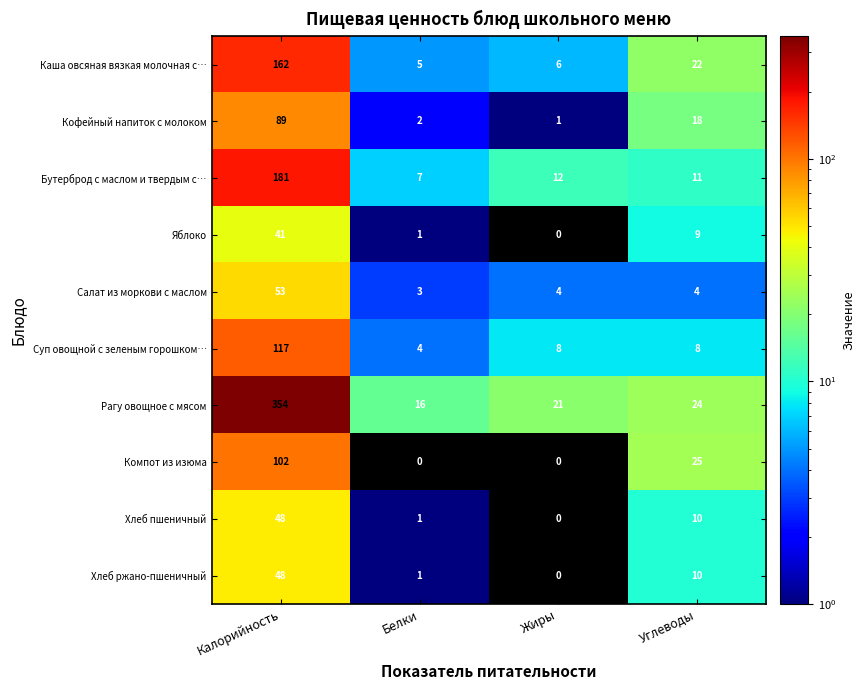

What is the difference between the second highest and minimum values in the Каша овсяная вязкая молочная с… series?

17